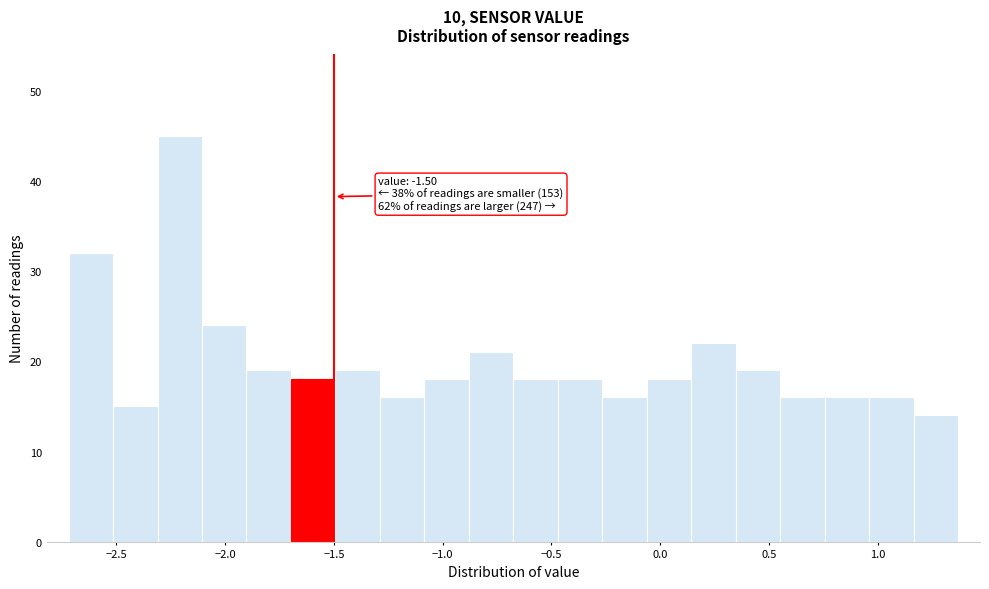

Which range on the x-axis has the tallest bar?

-2.30 to -2.10